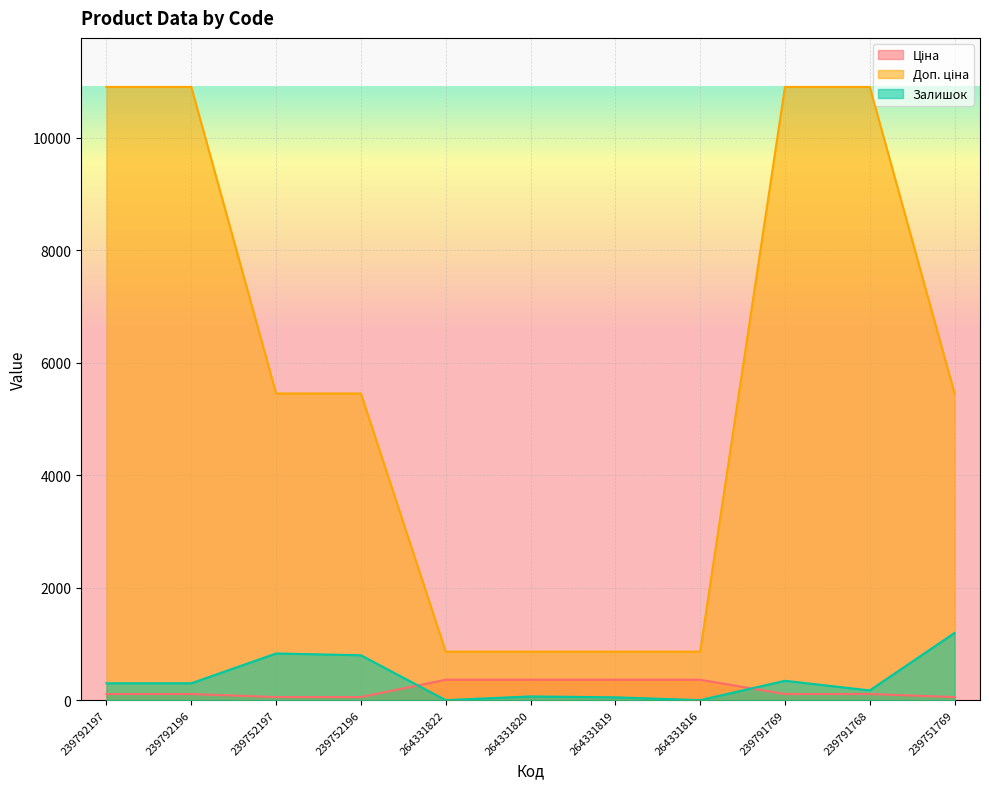

What is the average value of the Ціна series?

186.4